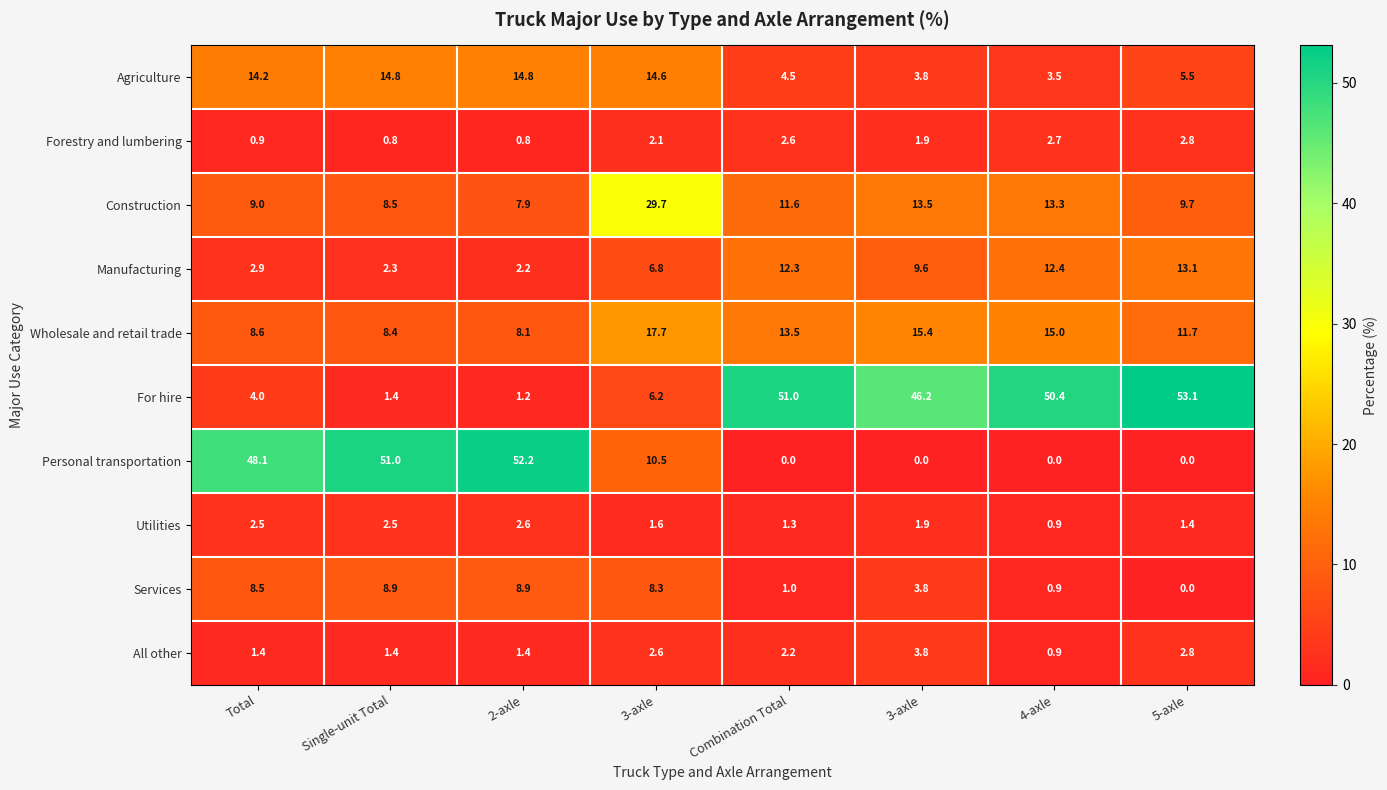

Reading left to right, extract all data points from this chart.

Agriculture: Total=14.2	Single-unit Total=14.8	2-axle=14.8	3-axle=14.6	Combination Total=4.5	3-axle=3.8	4-axle=3.5	5-axle=5.5
Forestry and lumbering: Total=0.9	Single-unit Total=0.8	2-axle=0.8	3-axle=2.1	Combination Total=2.6	3-axle=1.9	4-axle=2.7	5-axle=2.8
Construction: Total=9.0	Single-unit Total=8.5	2-axle=7.9	3-axle=29.7	Combination Total=11.6	3-axle=13.5	4-axle=13.3	5-axle=9.7
Manufacturing: Total=2.9	Single-unit Total=2.3	2-axle=2.2	3-axle=6.8	Combination Total=12.3	3-axle=9.6	4-axle=12.4	5-axle=13.1
Wholesale and retail trade: Total=8.6	Single-unit Total=8.4	2-axle=8.1	3-axle=17.7	Combination Total=13.5	3-axle=15.4	4-axle=15.0	5-axle=11.7
For hire: Total=4.0	Single-unit Total=1.4	2-axle=1.2	3-axle=6.2	Combination Total=51.0	3-axle=46.2	4-axle=50.4	5-axle=53.1
Personal transportation: Total=48.1	Single-unit Total=51.0	2-axle=52.2	3-axle=10.5	Combination Total=0.0	3-axle=0.0	4-axle=0.0	5-axle=0.0
Utilities: Total=2.5	Single-unit Total=2.5	2-axle=2.6	3-axle=1.6	Combination Total=1.3	3-axle=1.9	4-axle=0.9	5-axle=1.4
Services: Total=8.5	Single-unit Total=8.9	2-axle=8.9	3-axle=8.3	Combination Total=1.0	3-axle=3.8	4-axle=0.9	5-axle=0.0
All other: Total=1.4	Single-unit Total=1.4	2-axle=1.4	3-axle=2.6	Combination Total=2.2	3-axle=3.8	4-axle=0.9	5-axle=2.8